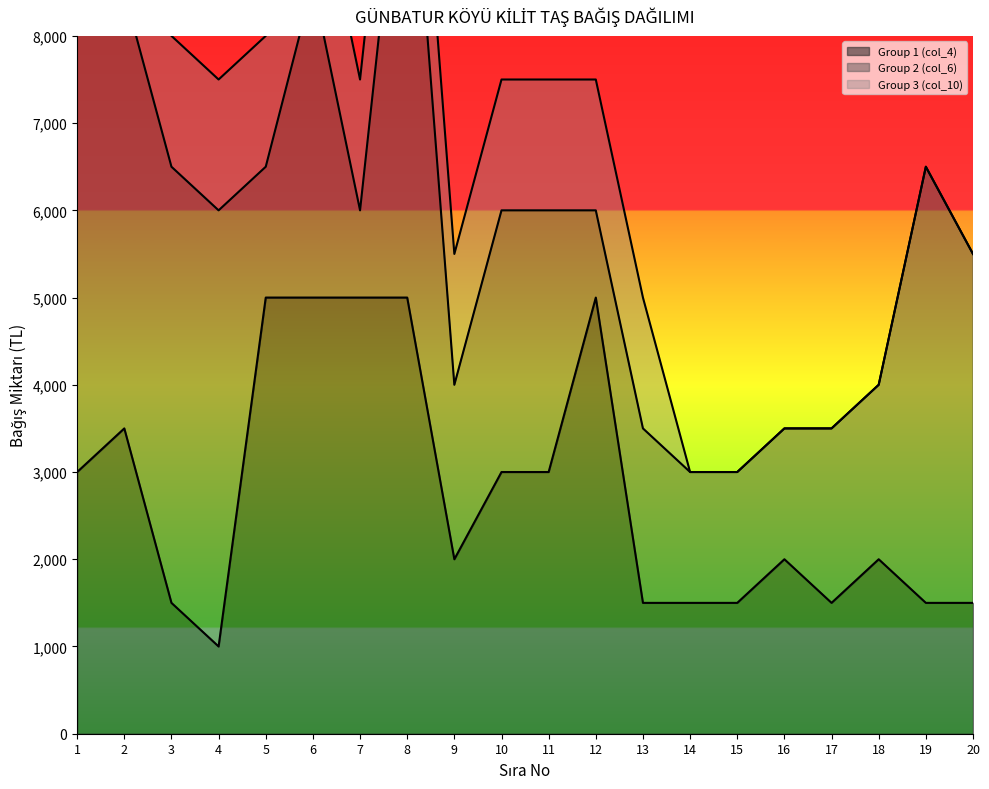

What is the difference between the Group 1 (col_4) values at 6 and 1?

2000